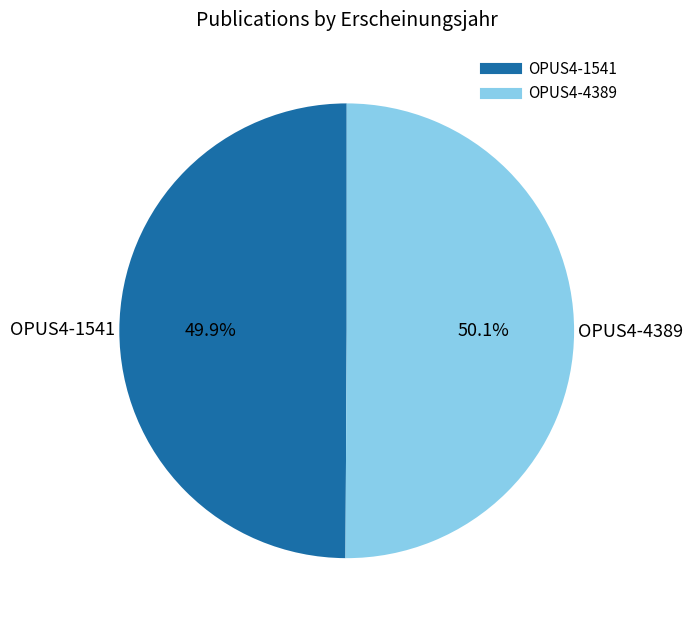

To the nearest percent, what percentage of the pie is OPUS4-4389?

50%